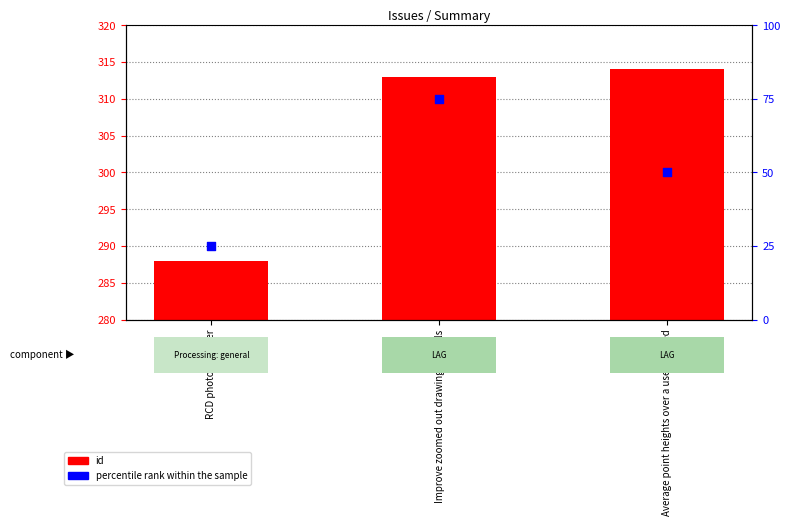

Which series has the largest total across all categories?

id